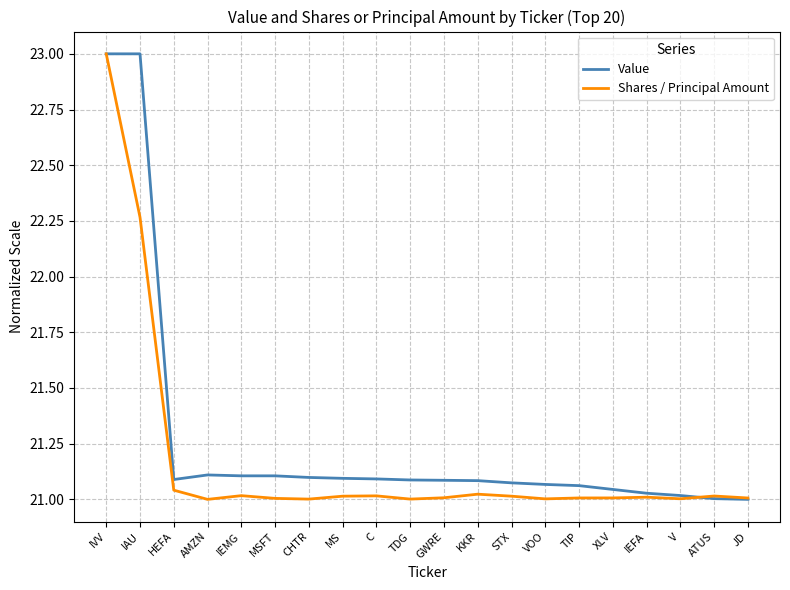

Which series has the largest total across all categories?

Value